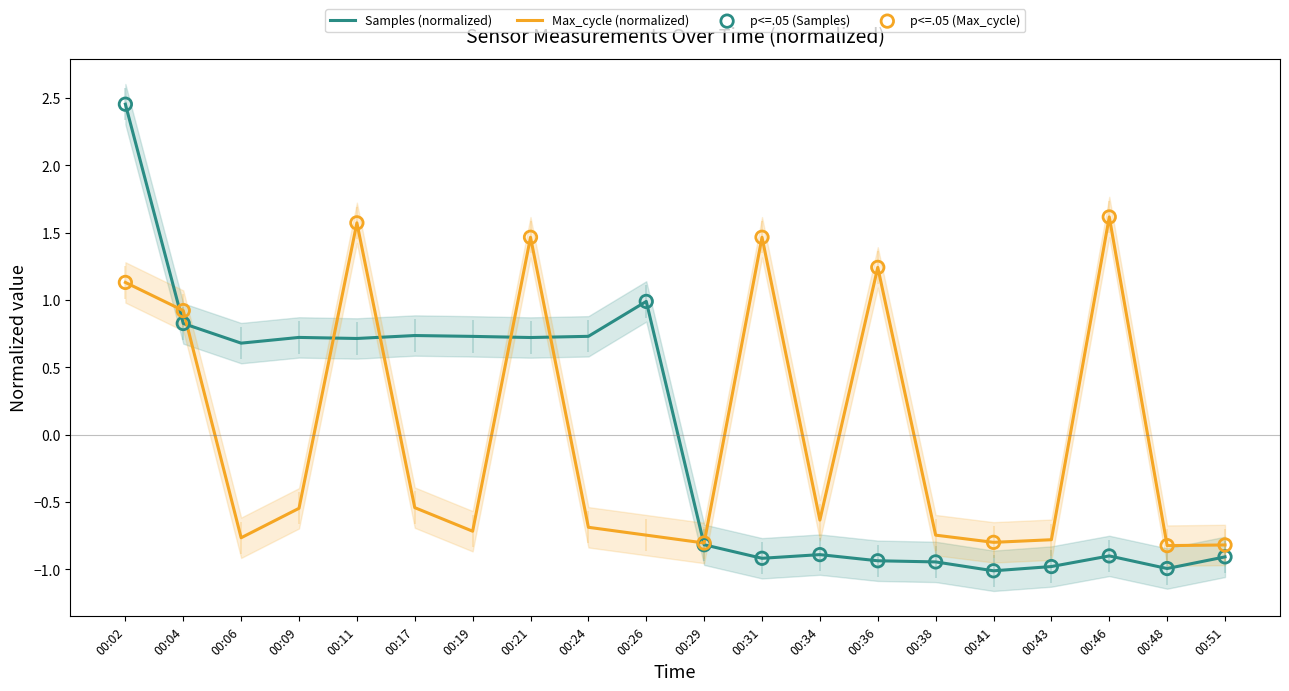

Which series has the largest total across all categories?

Samples